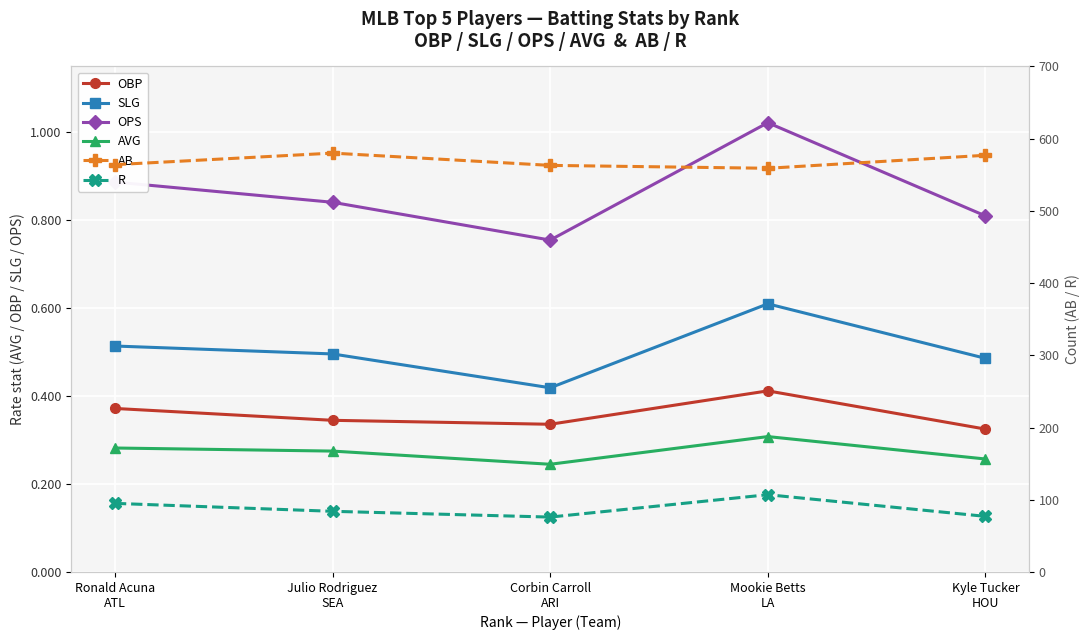

Reading left to right, list all the values displayed in this chart.

OBP: 0.4	0.3	0.3	0.4	0.3
SLG: 0.5	0.5	0.4	0.6	0.5
OPS: 0.9	0.8	0.8	1.0	0.8
AVG: 0.3	0.3	0.2	0.3	0.3
AB: 564.0	580.0	563.0	559.0	577.0
R: 95.0	84.0	76.0	107.0	77.0